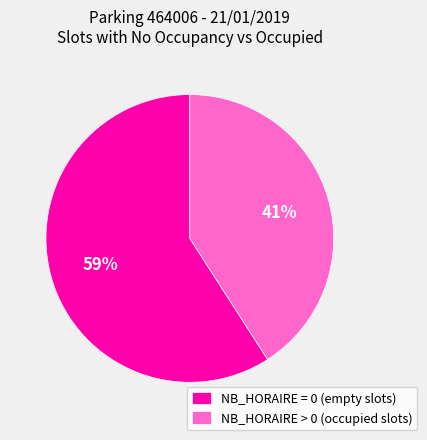

To the nearest percent, what is the average slice percentage?

50%